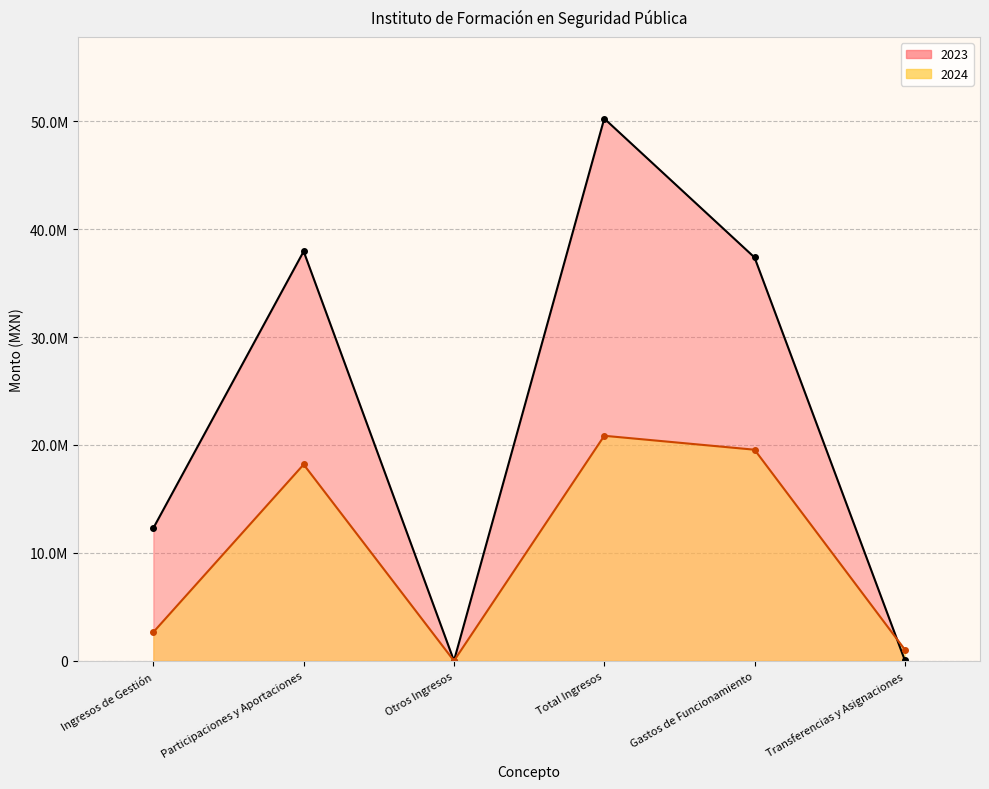

How many values in the 2023 series are below 37374402?

3